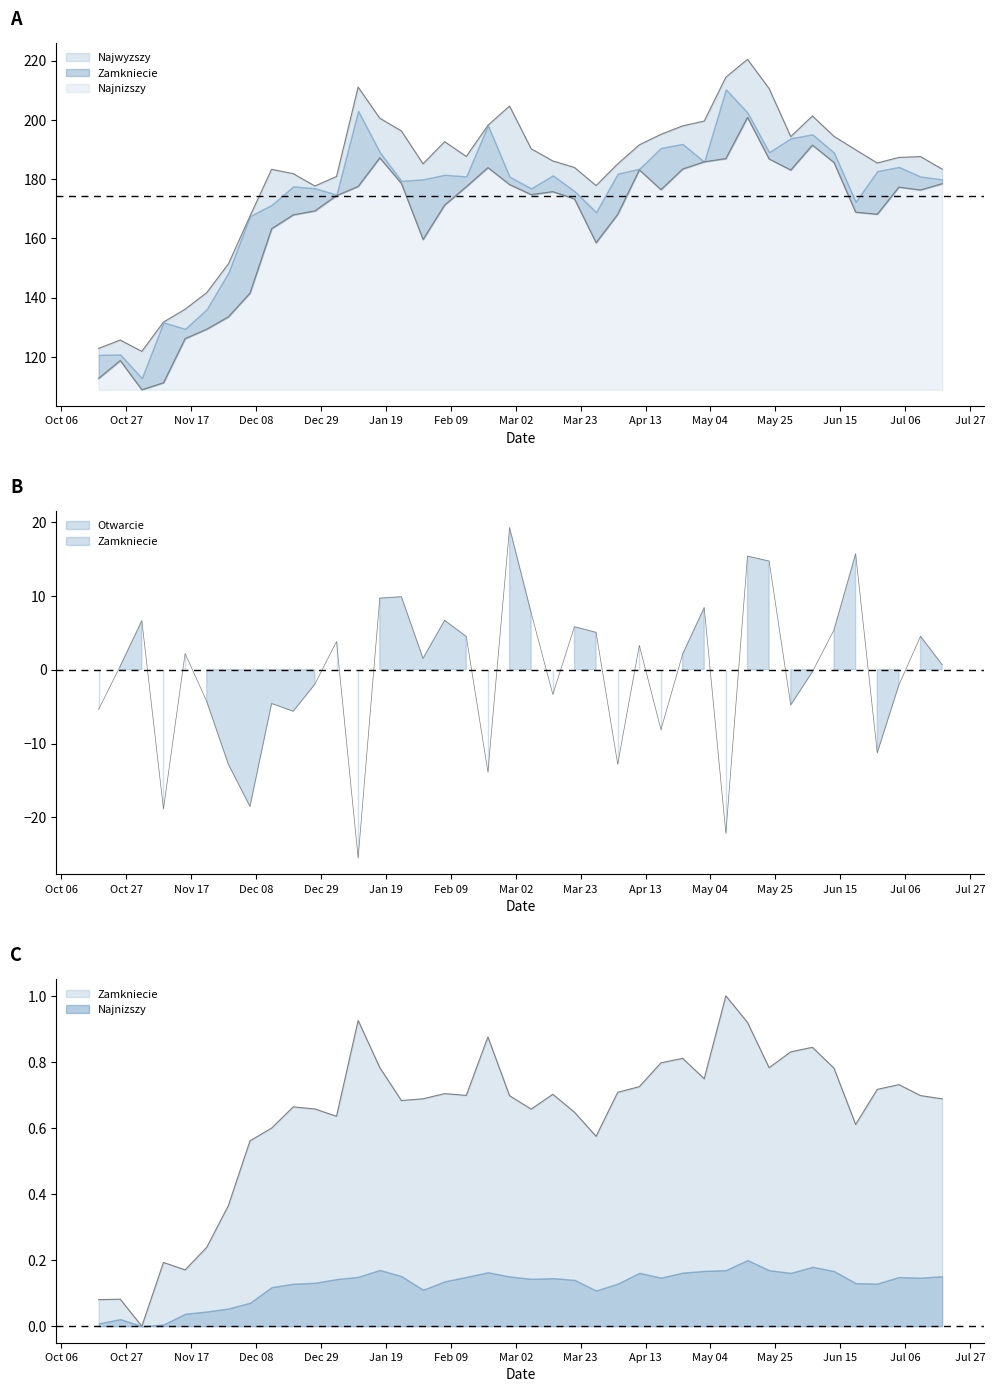

How many interior local peaks does the Najwyzszy series have?

8